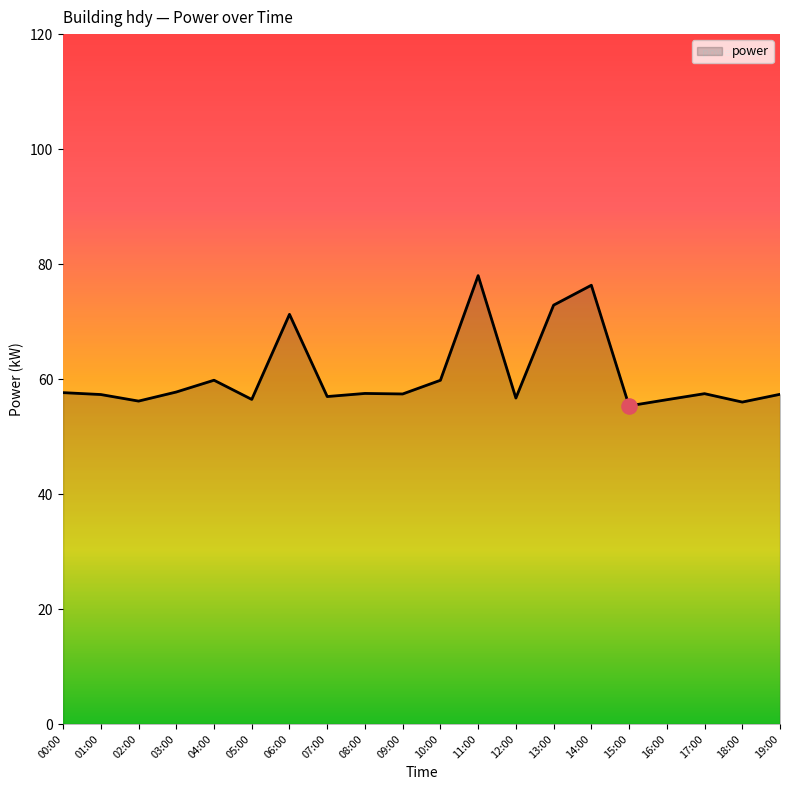

What is the ratio of the value at 06:00 to the value at 13:00?

1.0